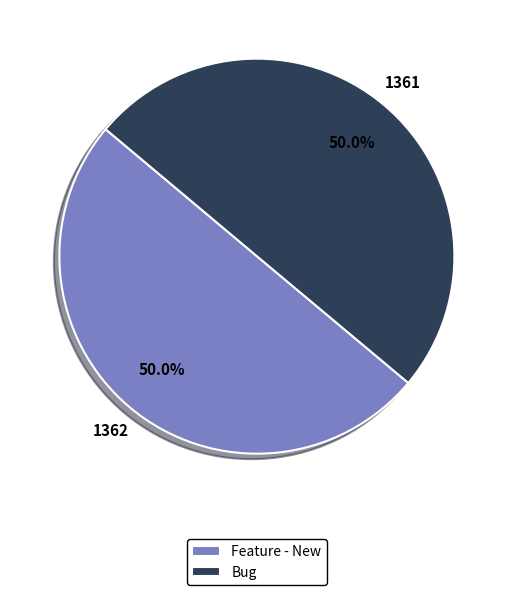

What percentage is the Bug slice, to the nearest percent?

50%